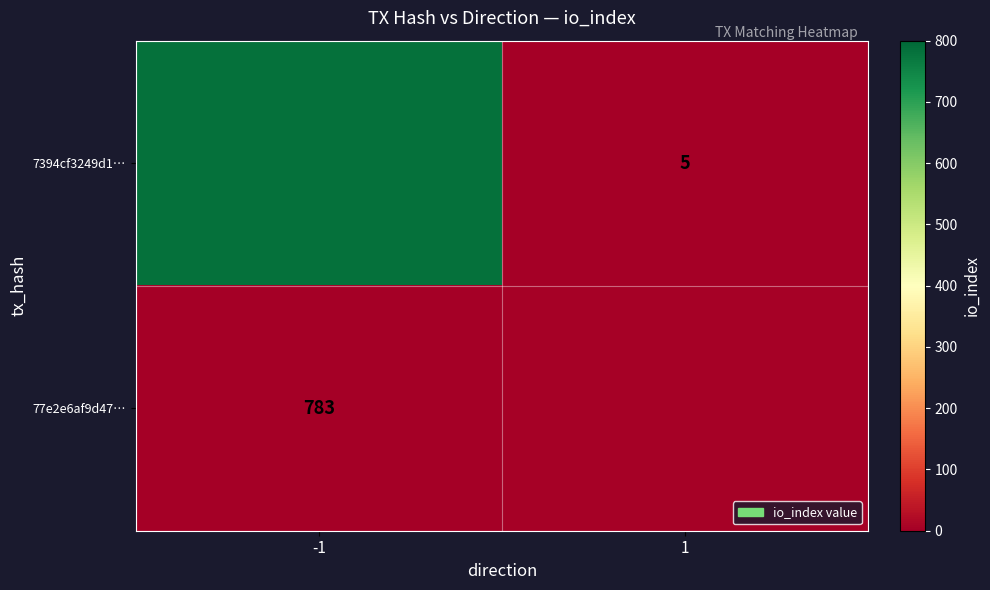

The 7394cf3249d1… series shows 3 at 1. True or false?

False